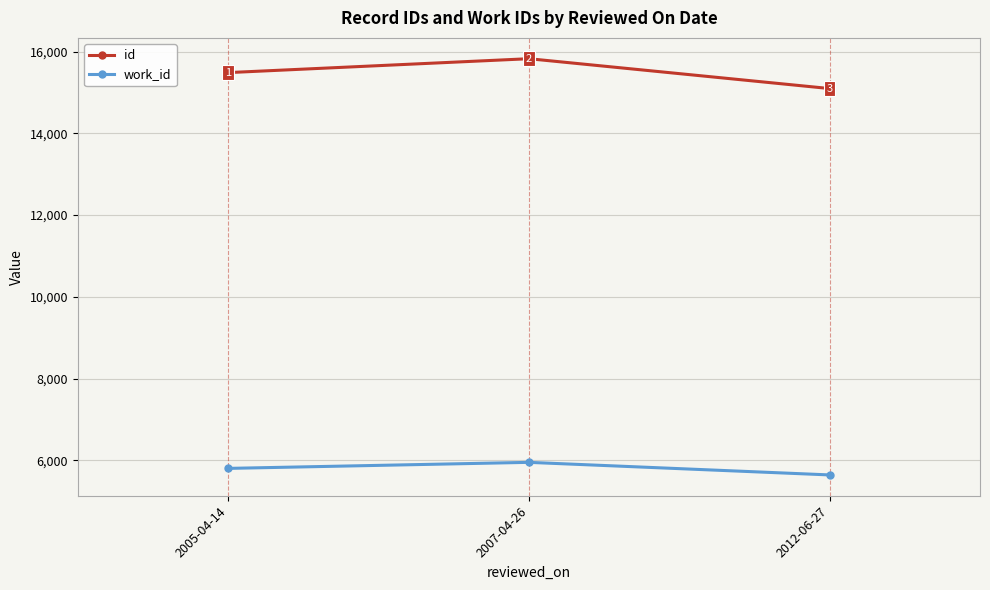

Which series changed the most between 2007-04-26 and 2012-06-27?

id